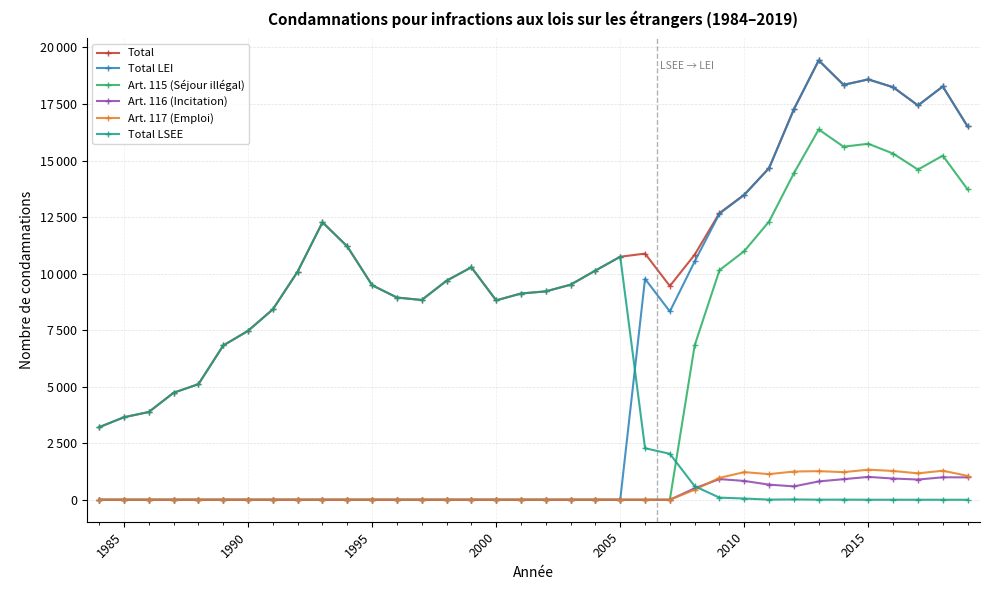

What is the highest value of the Total series?

19431